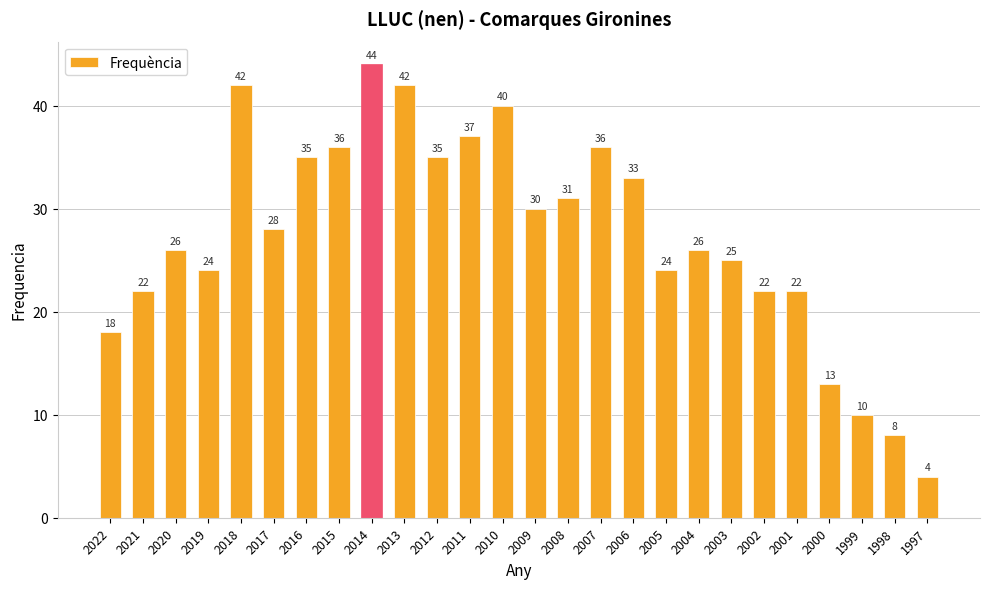

The value at 2008 is 31. True or false?

True